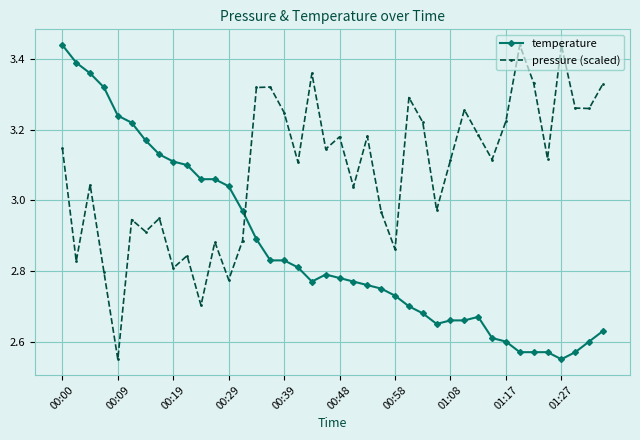

Which series has the largest total across all categories?

pressure (scaled)